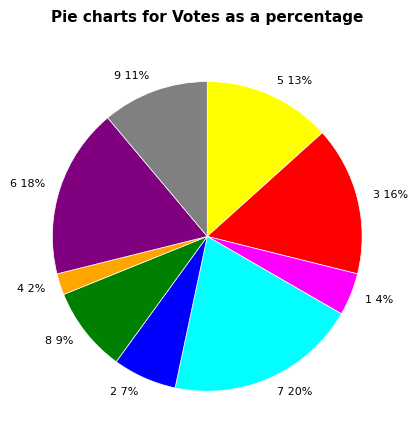

To the nearest percent, what percentage of the pie is 7?

20%